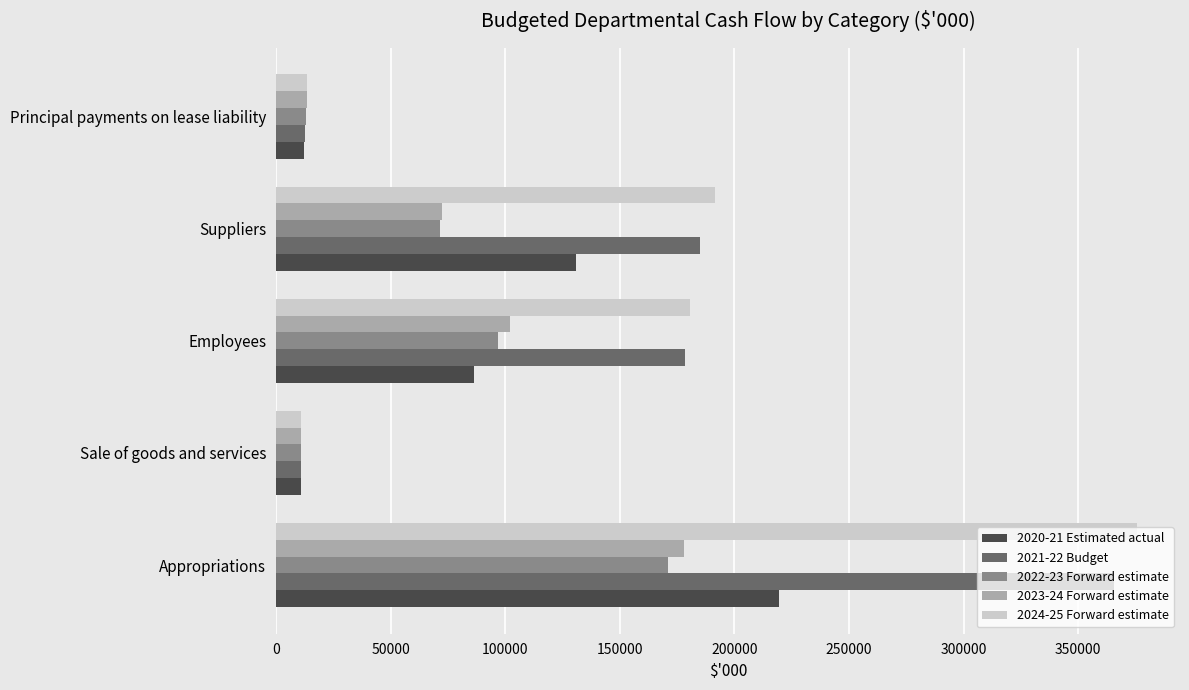

What is the highest value of the 2023-24 Forward estimate series?

178068